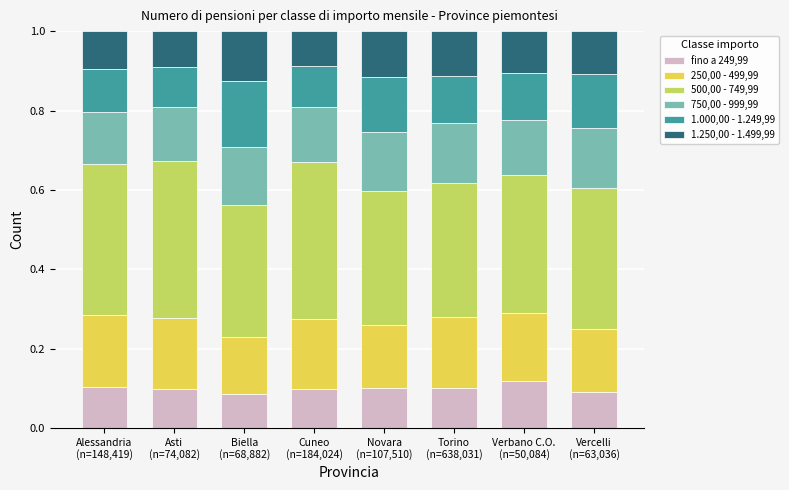

List the series in order of their peak value, highest first.

500,00 - 749,99, 250,00 - 499,99, 1.000,00 - 1.249,99, 750,00 - 999,99, 1.250,00 - 1.499,99, fino a 249,99